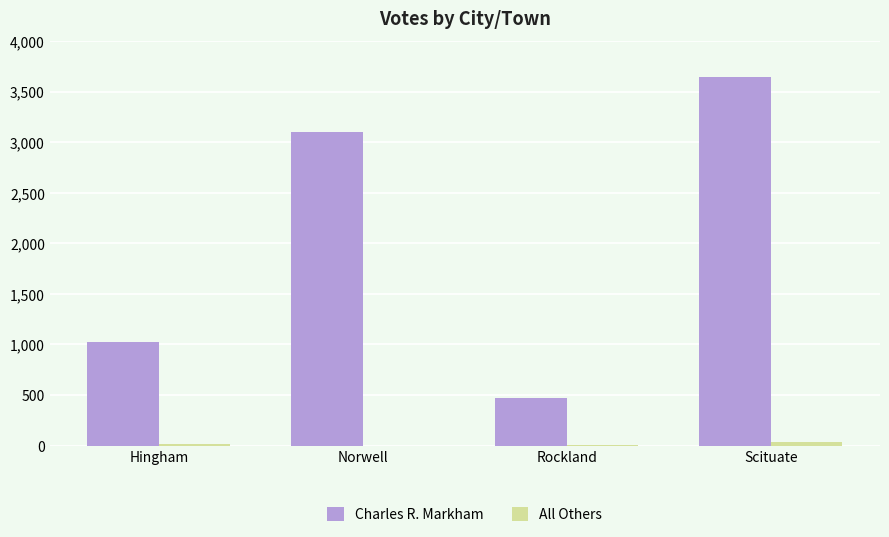

Where is Charles R. Markham nearest to the value 2056?

Hingham